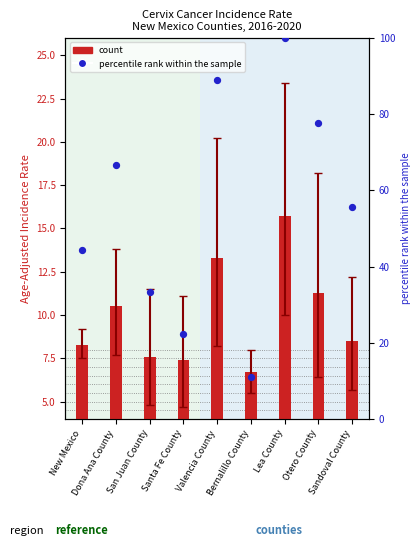

Which series has the widest spread of Y values?

percentile rank within the sample